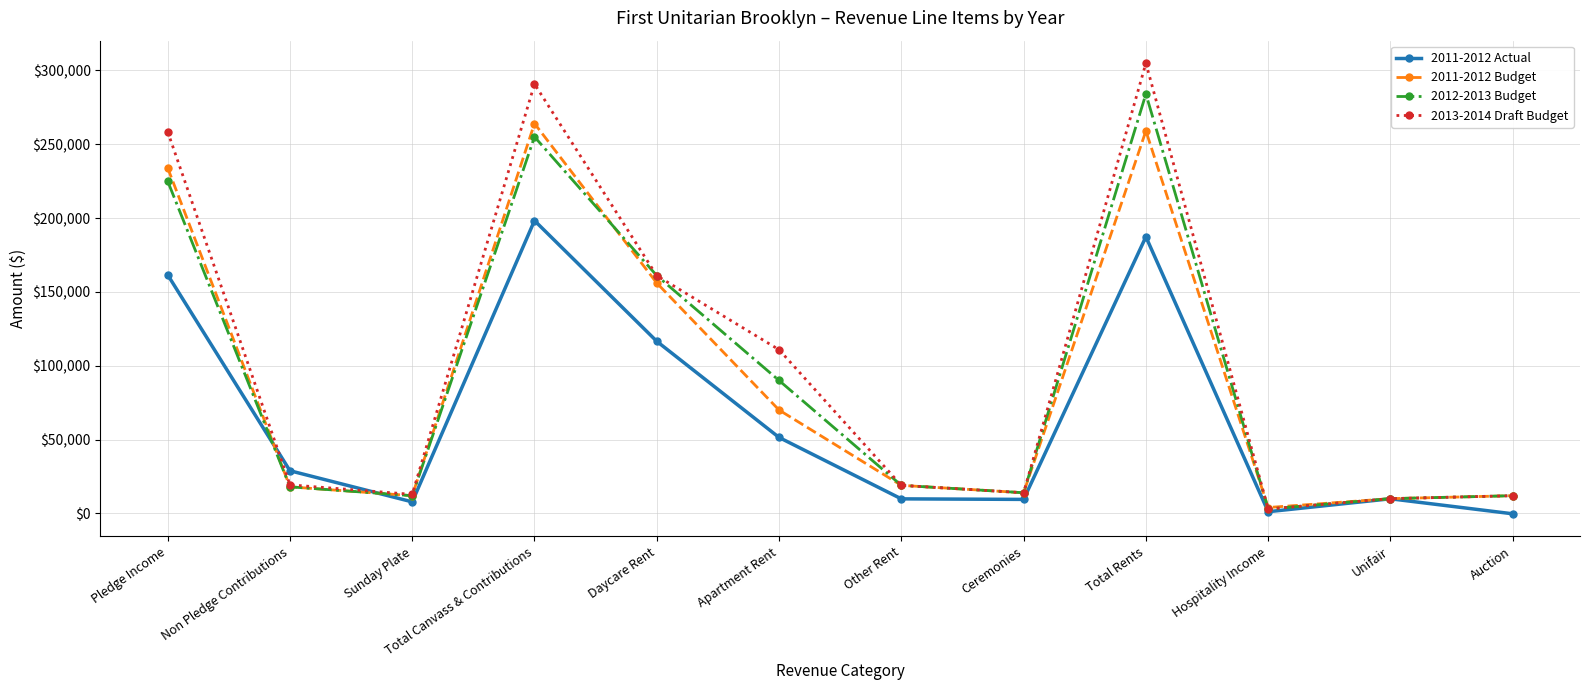

After their last crossing, which series has the higher values: 2011-2012 Actual or 2012-2013 Budget?

2012-2013 Budget